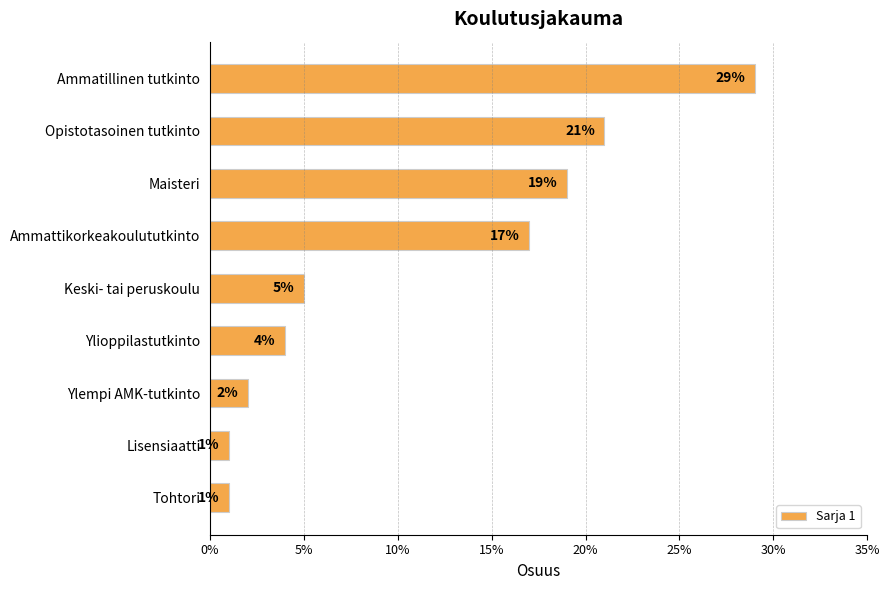

What is the maximum value shown in the chart?

0.3